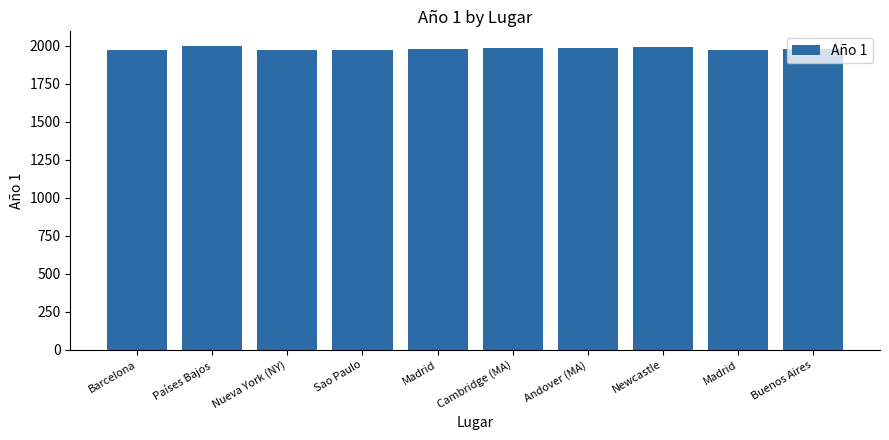

How many distinct data groups are displayed?

1